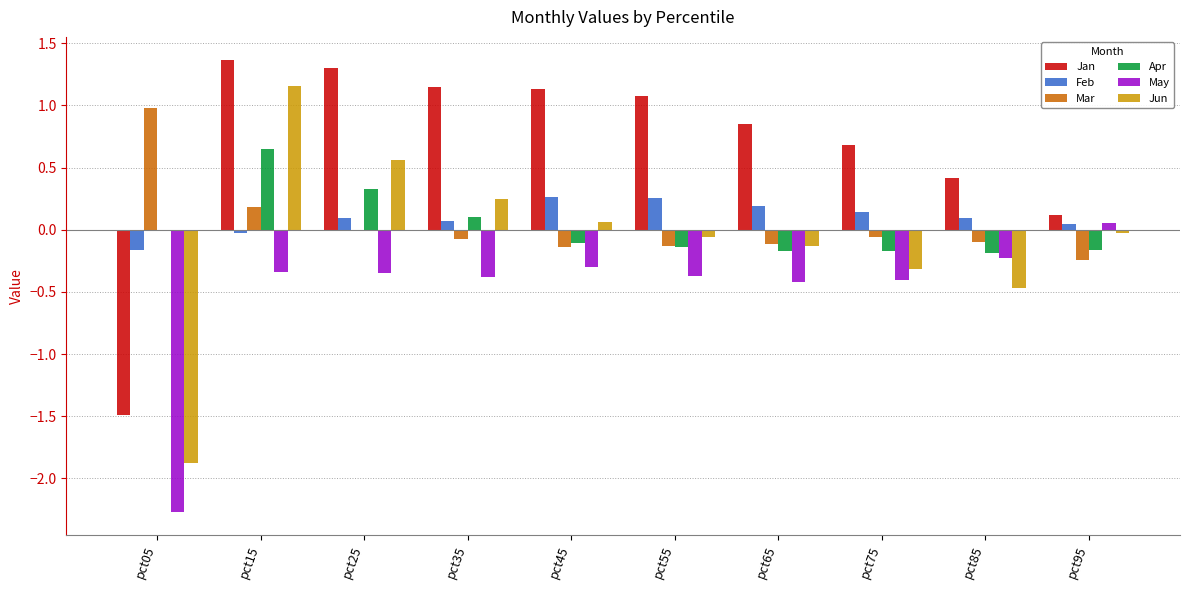

What is the greatest value displayed?

1.4